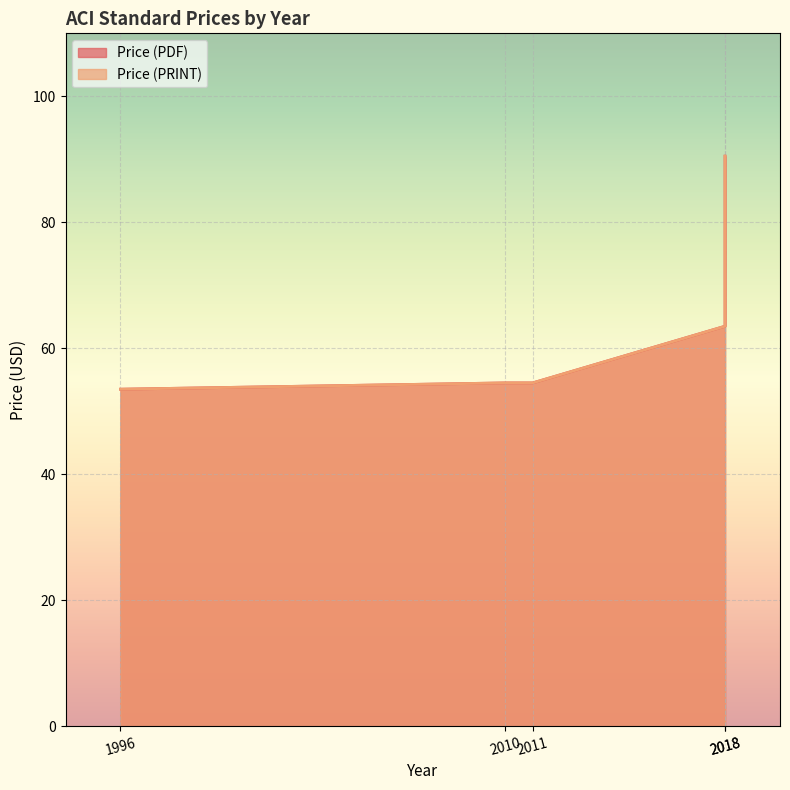

Is the value of Price (PRINT) at 2018 greater than the value of Price (PDF) at 2018?

No